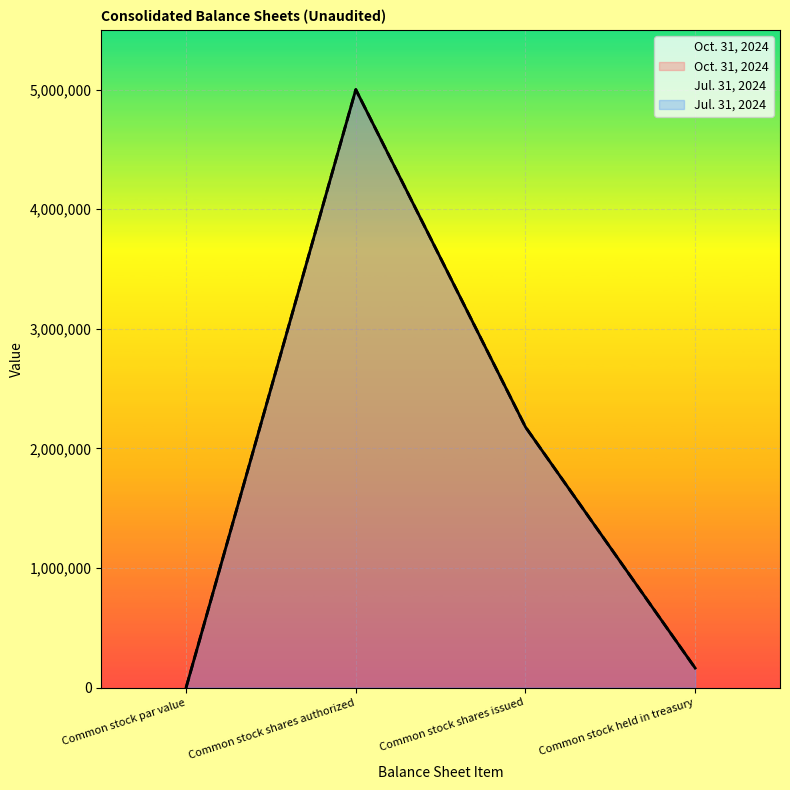

Where is the data nearest to the value 2500000?

Common stock shares issued